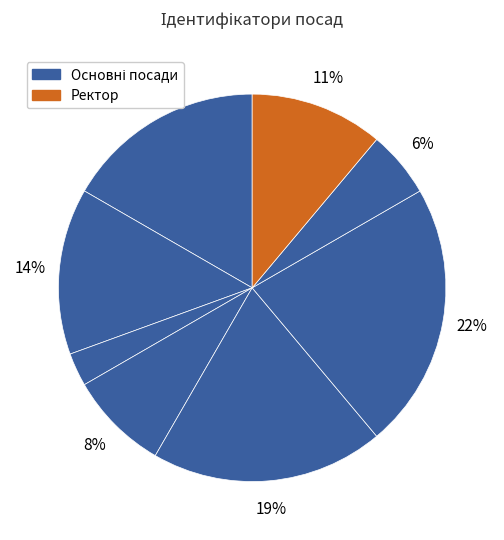

To the nearest percent, what is the difference between the largest and smallest slice percentages?

19%